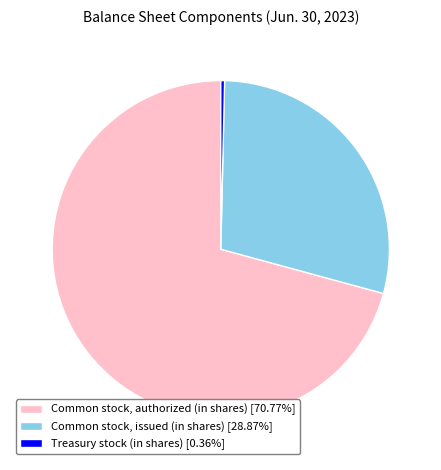

Is the sum of Common stock, issued (in shares) [28.87%] and Treasury stock (in shares) [0.36%] greater than half?

No